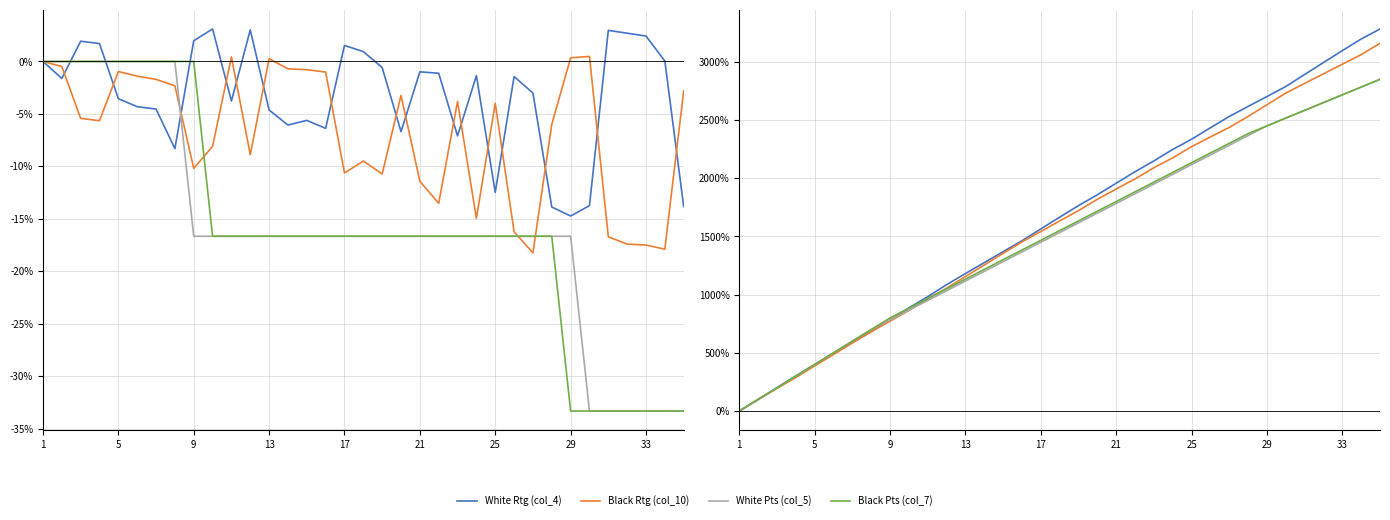

The value of White Pts (col_5) at 15 is 2204.3. True or false?

False